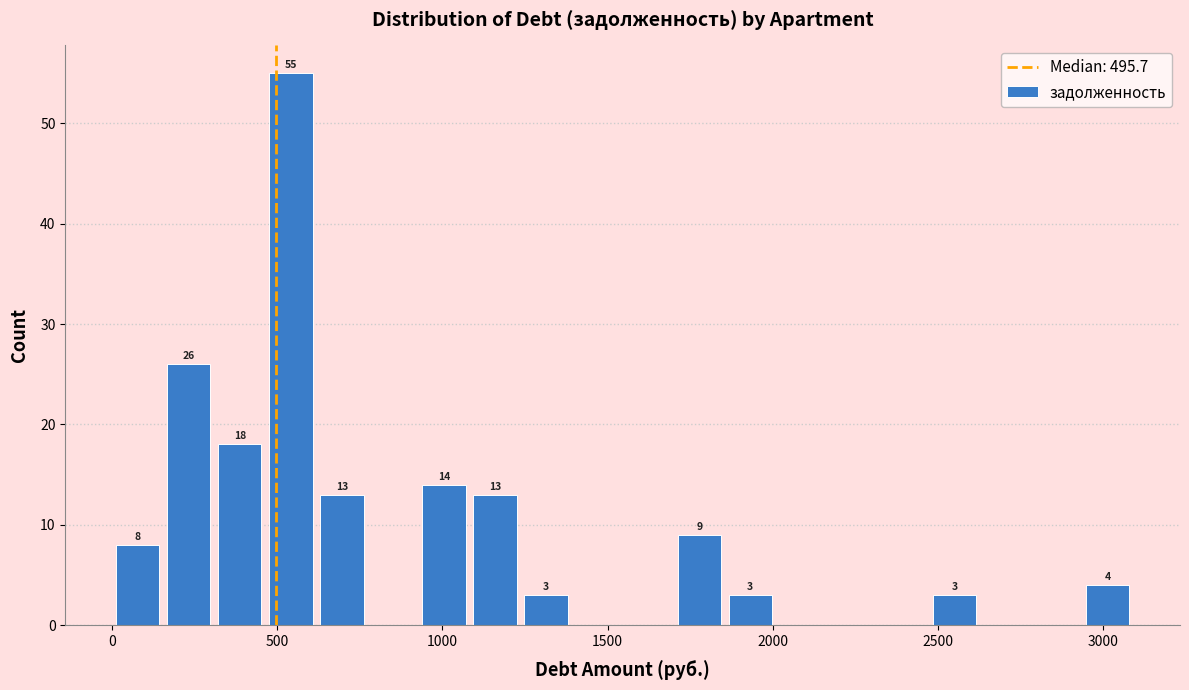

Read against the x-axis, roughly where is the centre of the tallest bar?

550